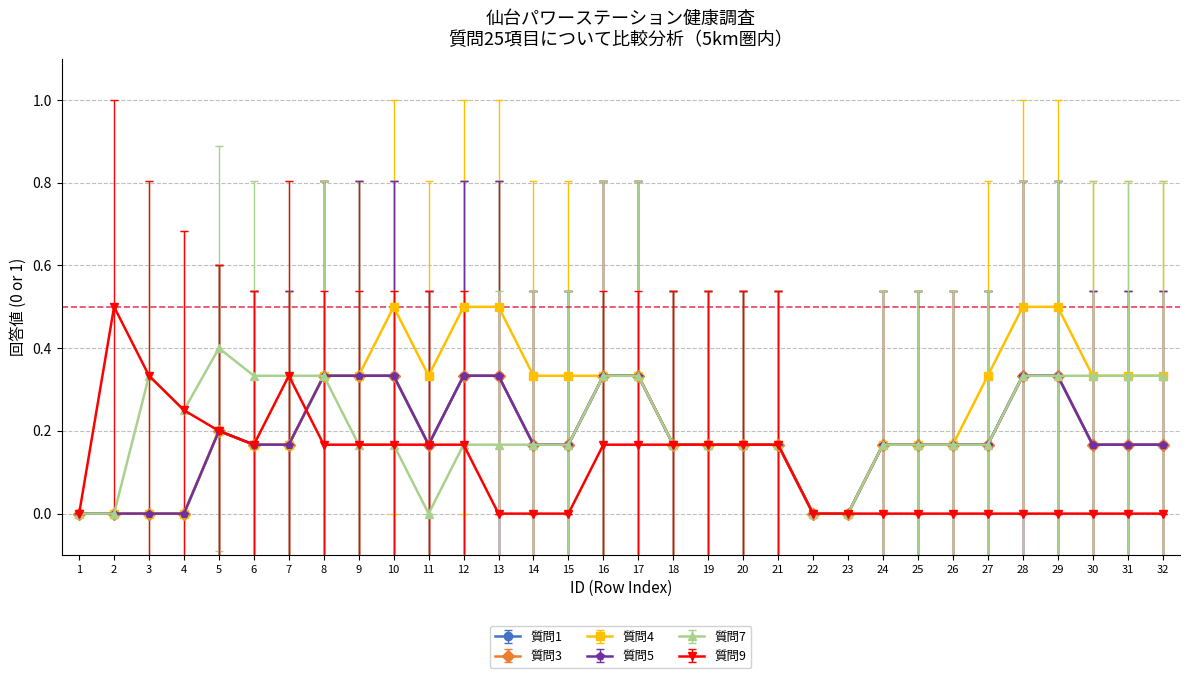

True or false: 質問3 and 質問4 cross at least once.

False